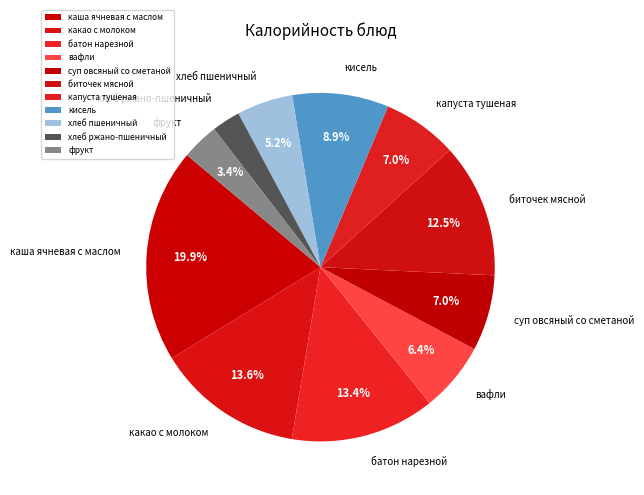

What percentage is the батон нарезной slice, to the nearest percent?

13%